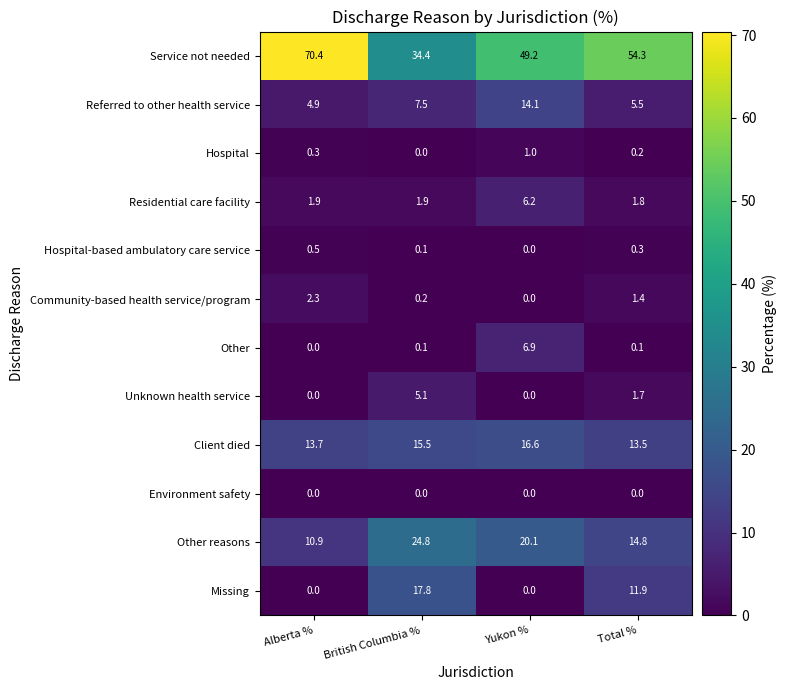

Which series has the largest total across all categories?

Service not needed